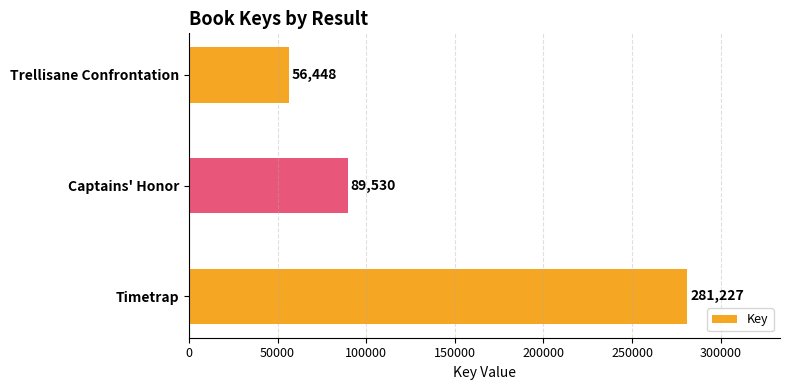

Reading top to bottom, list all the values displayed in this chart.

Trellisane Confrontation=56448	Captains' Honor=89530	Timetrap=281227